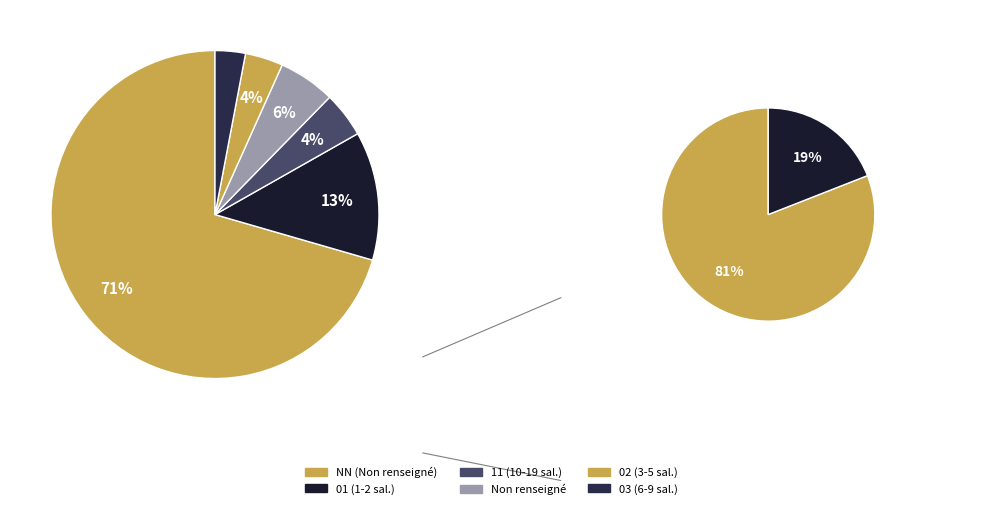

Is the sum of 02 and 03 greater than half?

No